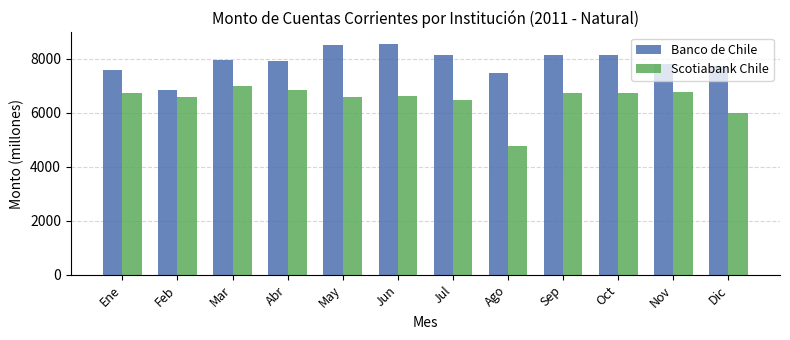

What is the difference between the maximum and minimum values in the Scotiabank Chile series?

2207.0